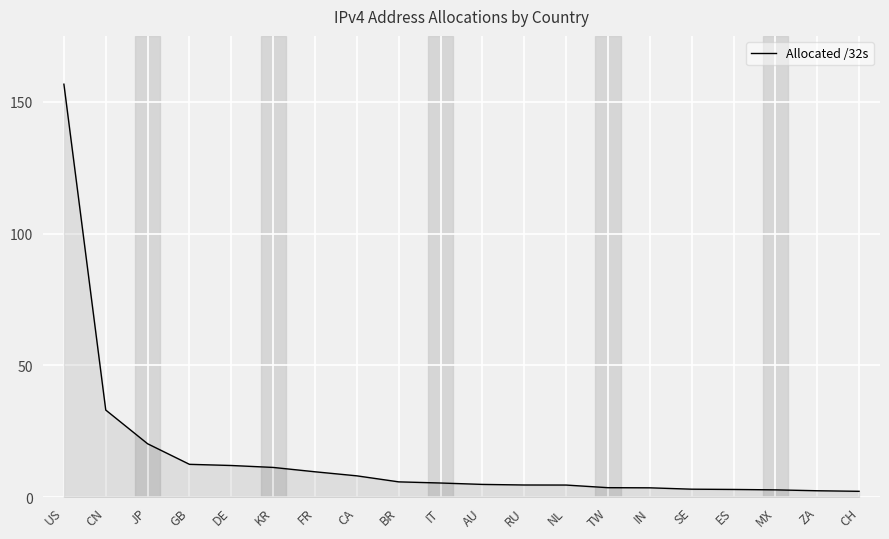

What position from the right is CA?

13